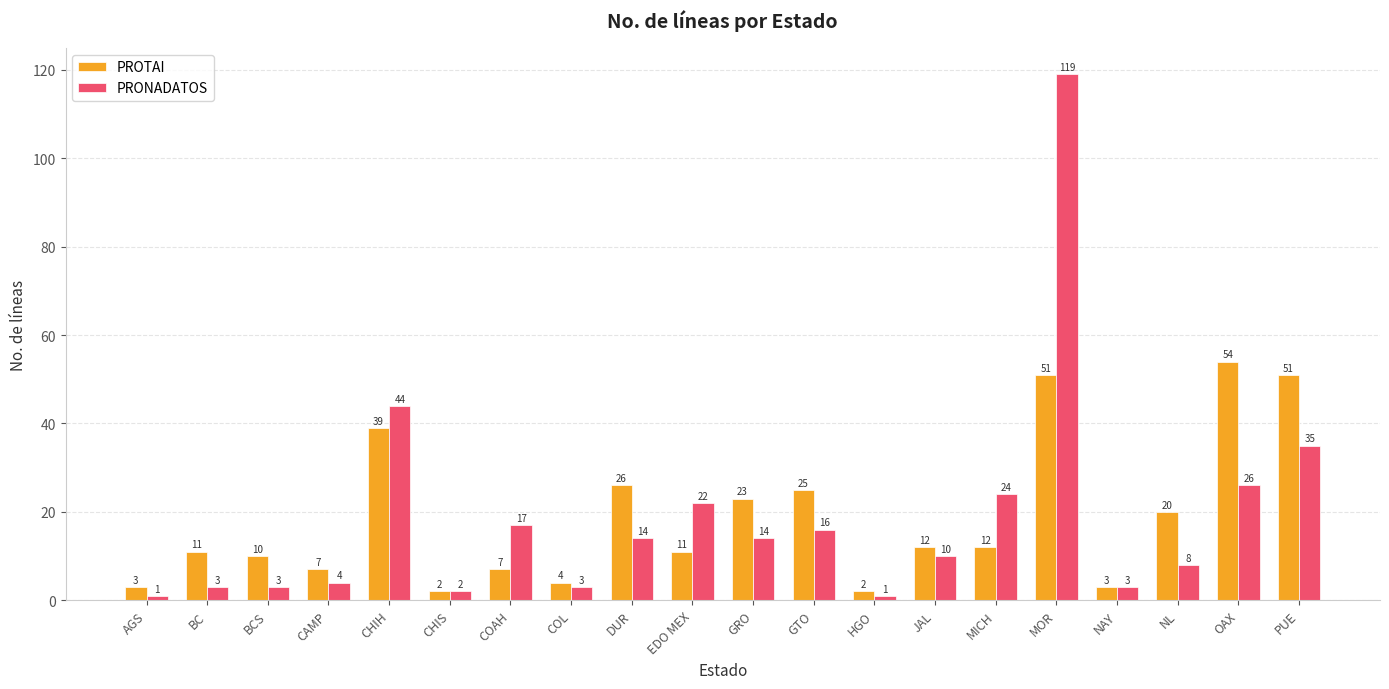

Are the bars horizontal?

No